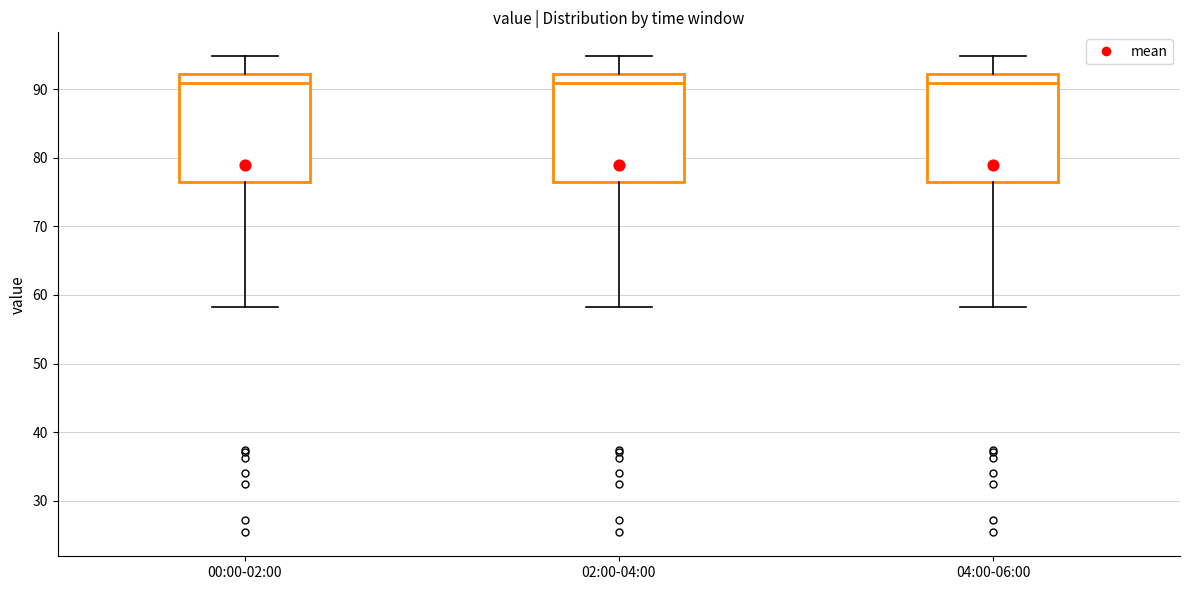

Reading left to right, transcribe this box plot: for each box, give where its median line is, the range the box spans, and where its two whiskers end, as read against the y-axis. The values are not printed on the chart, so give them approximately, as read against the axis.

00:00-02:00: median 91, box 77 to 92, whiskers 58 to 95
02:00-04:00: median 91, box 77 to 92, whiskers 58 to 95
04:00-06:00: median 91, box 77 to 92, whiskers 58 to 95